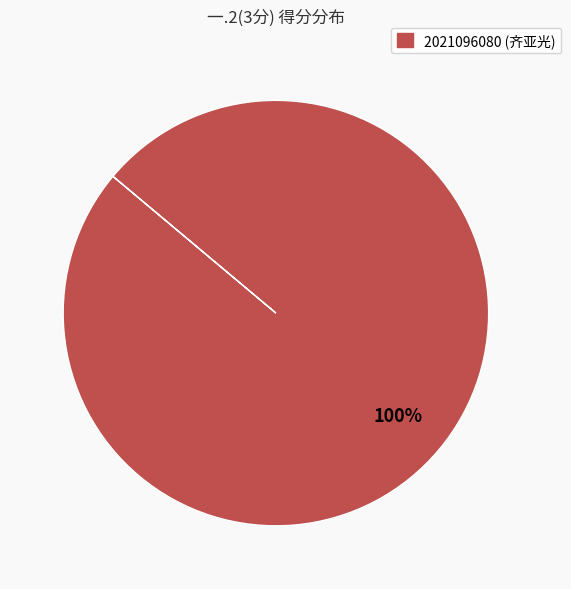

Is there any slice that represents more than half of the pie?

Yes